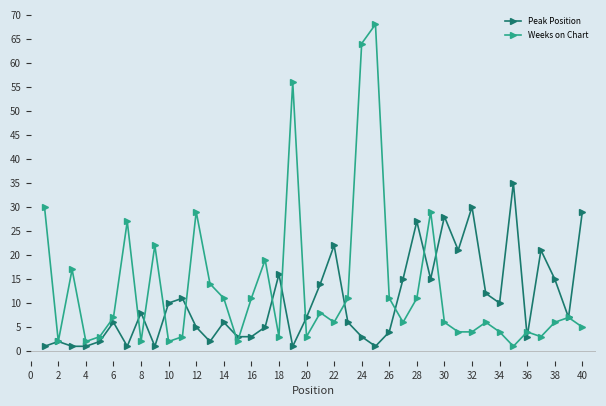

What is the highest value of the Weeks on Chart series?

68